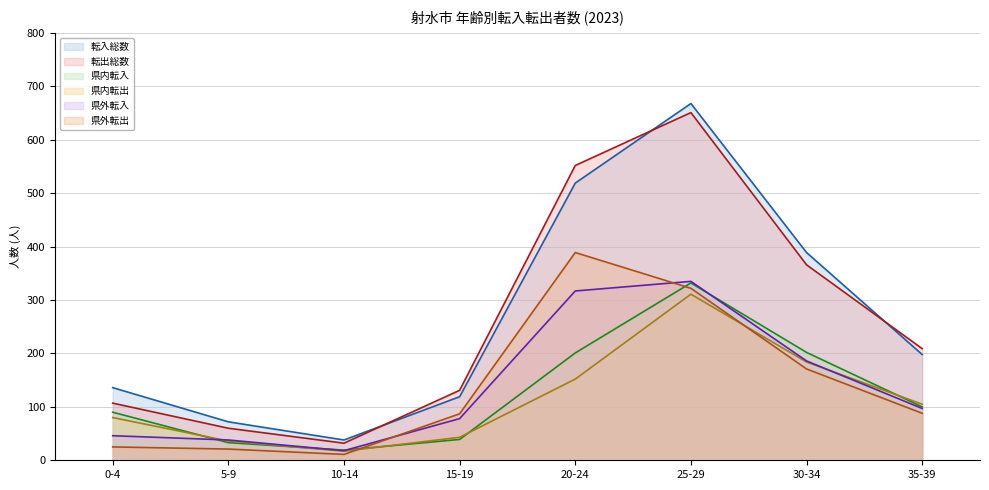

True or false: 県内転出 has more than 1 points higher than both neighbors.

False